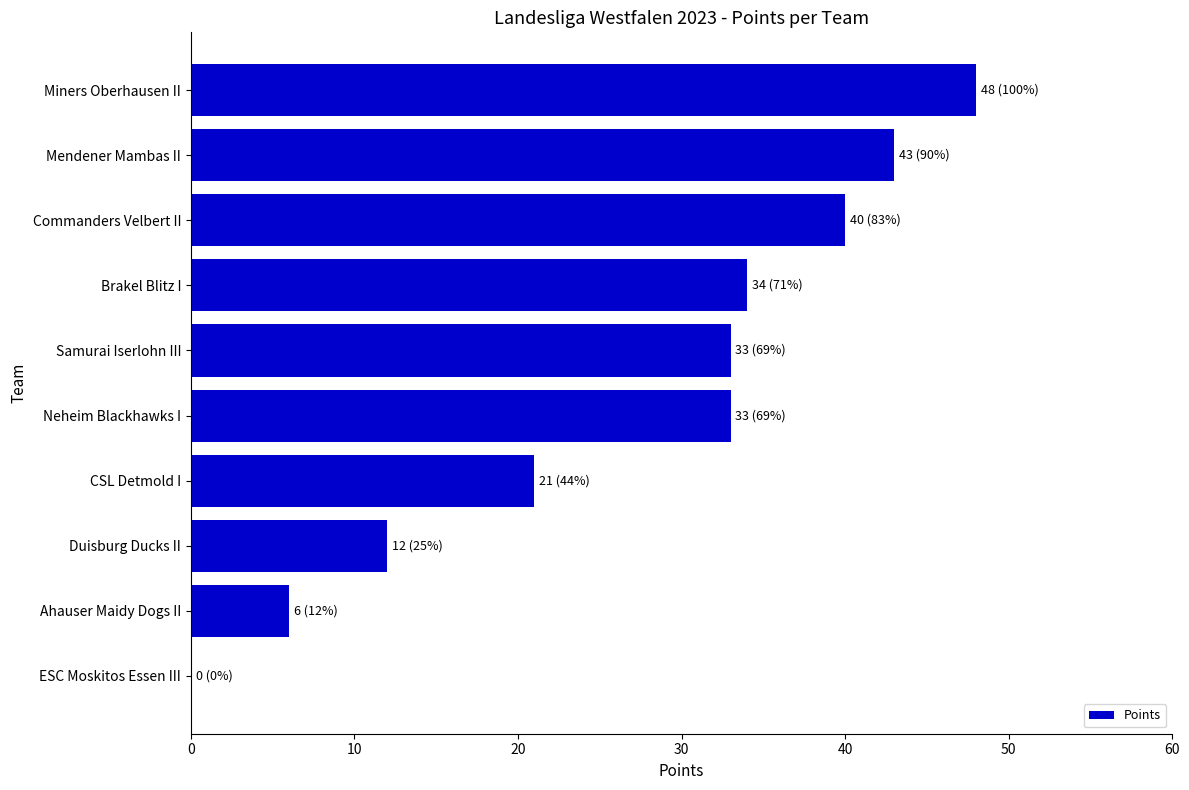

Is it true that the value at Commanders Velbert II is 64?

False